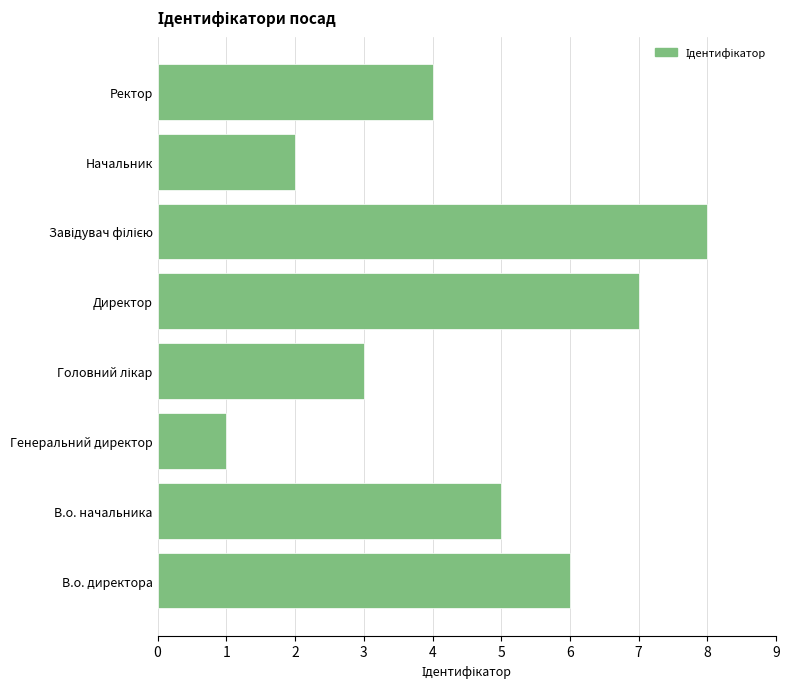

How many bars are there in total?

8